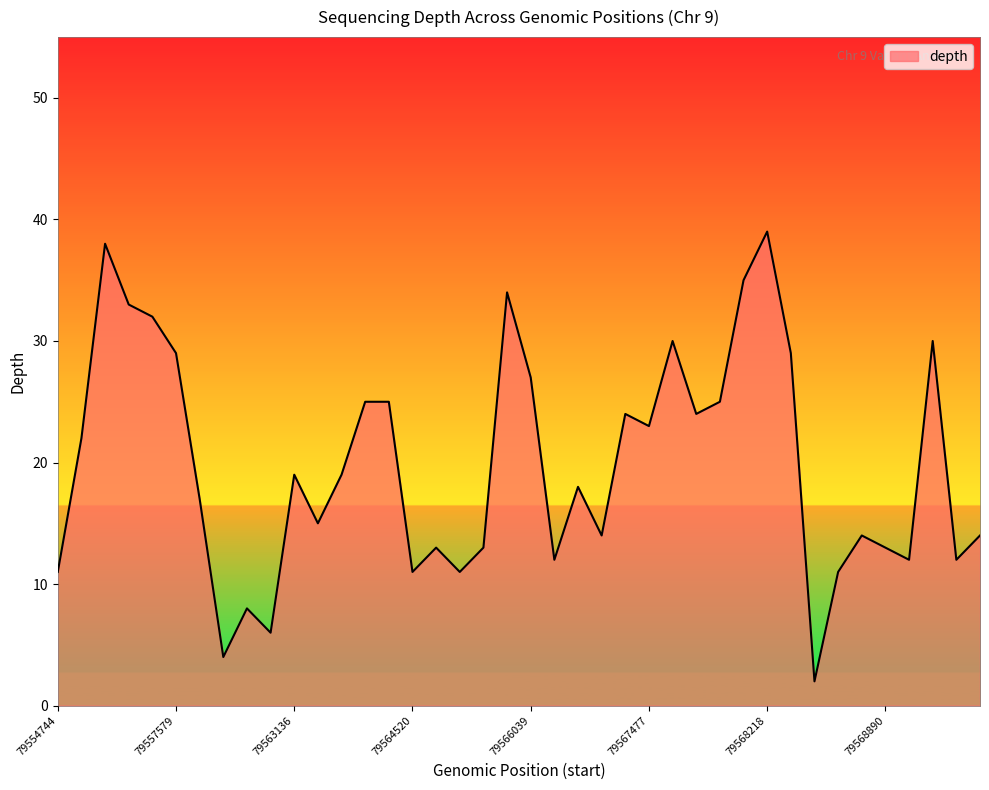

How many interior local valleys (lower than both neighbors) does the data have?

12